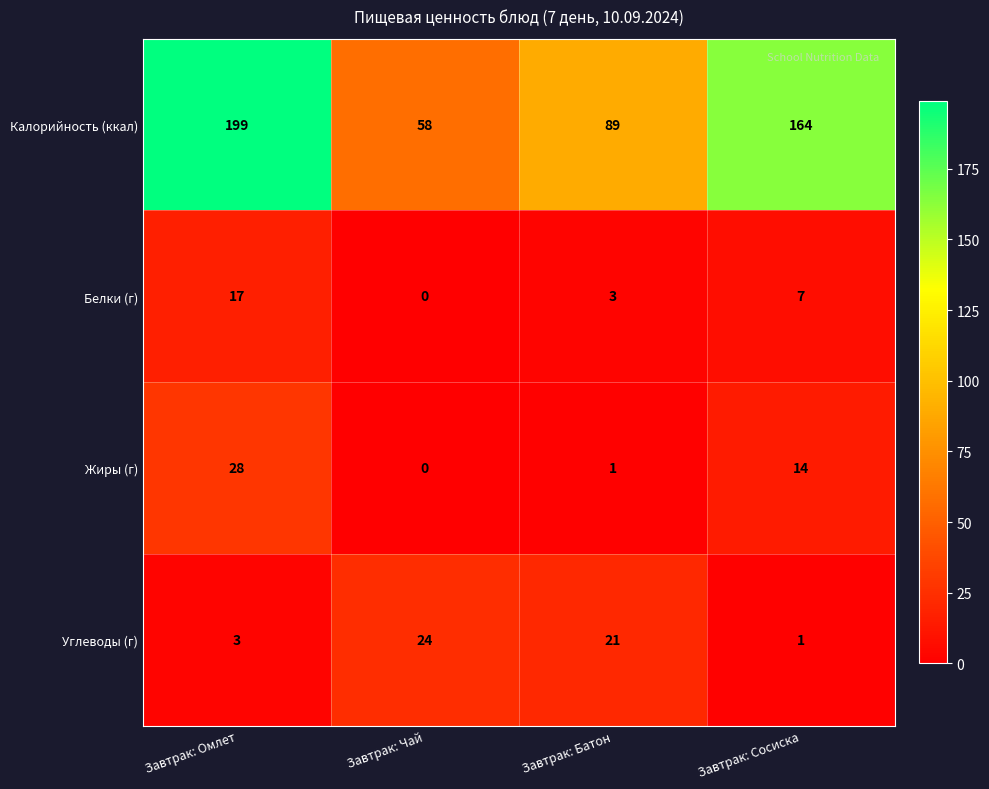

What is the spread (max minus min) of values at Завтрак: Сосиска?

163